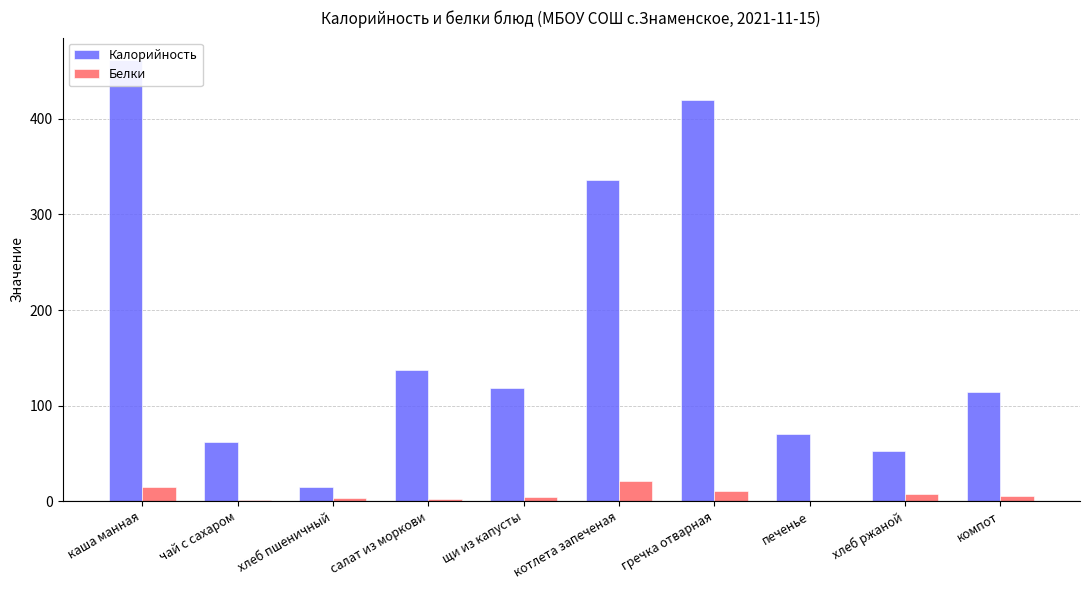

Which series has the widest spread of values?

Калорийность